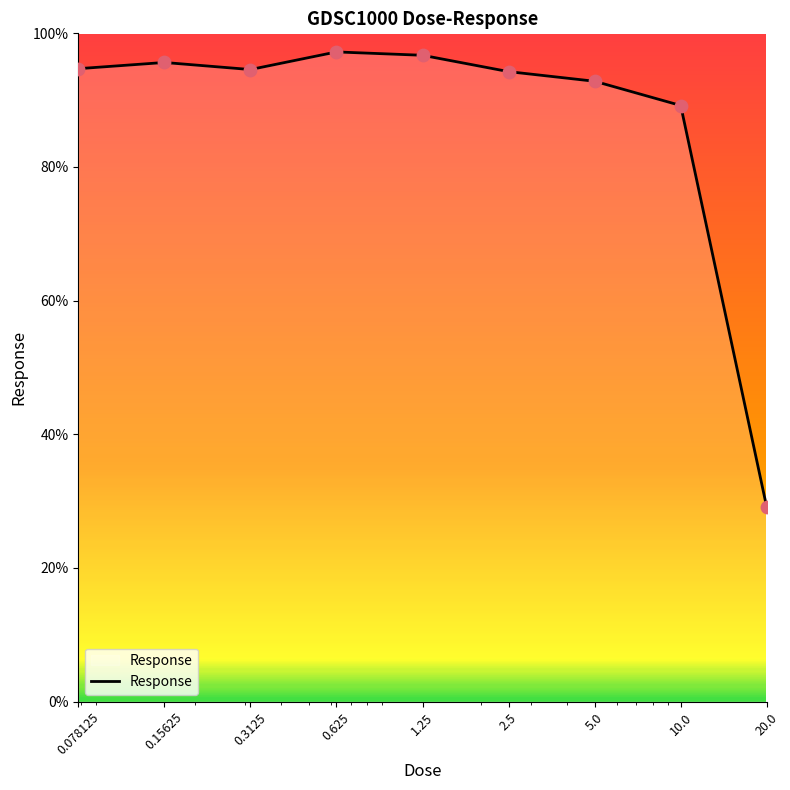

What is the difference between the maximum and minimum values?

68.2